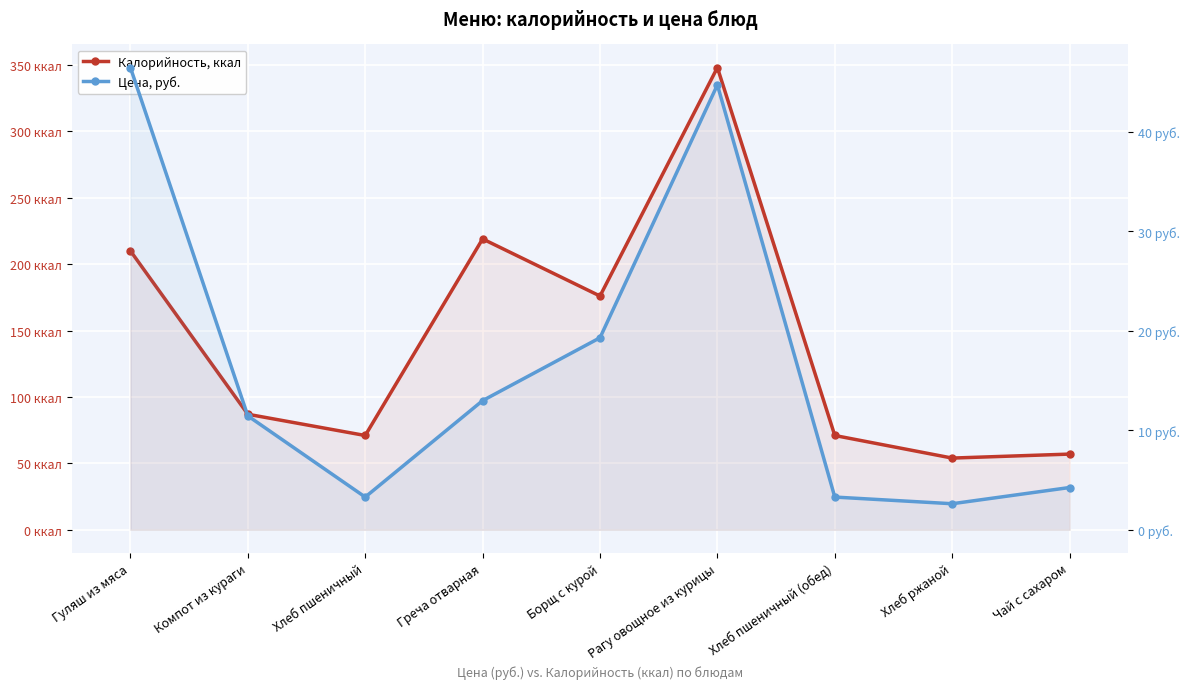

What is the difference between the maximum and second lowest values in the Цена, руб. series?

43.2